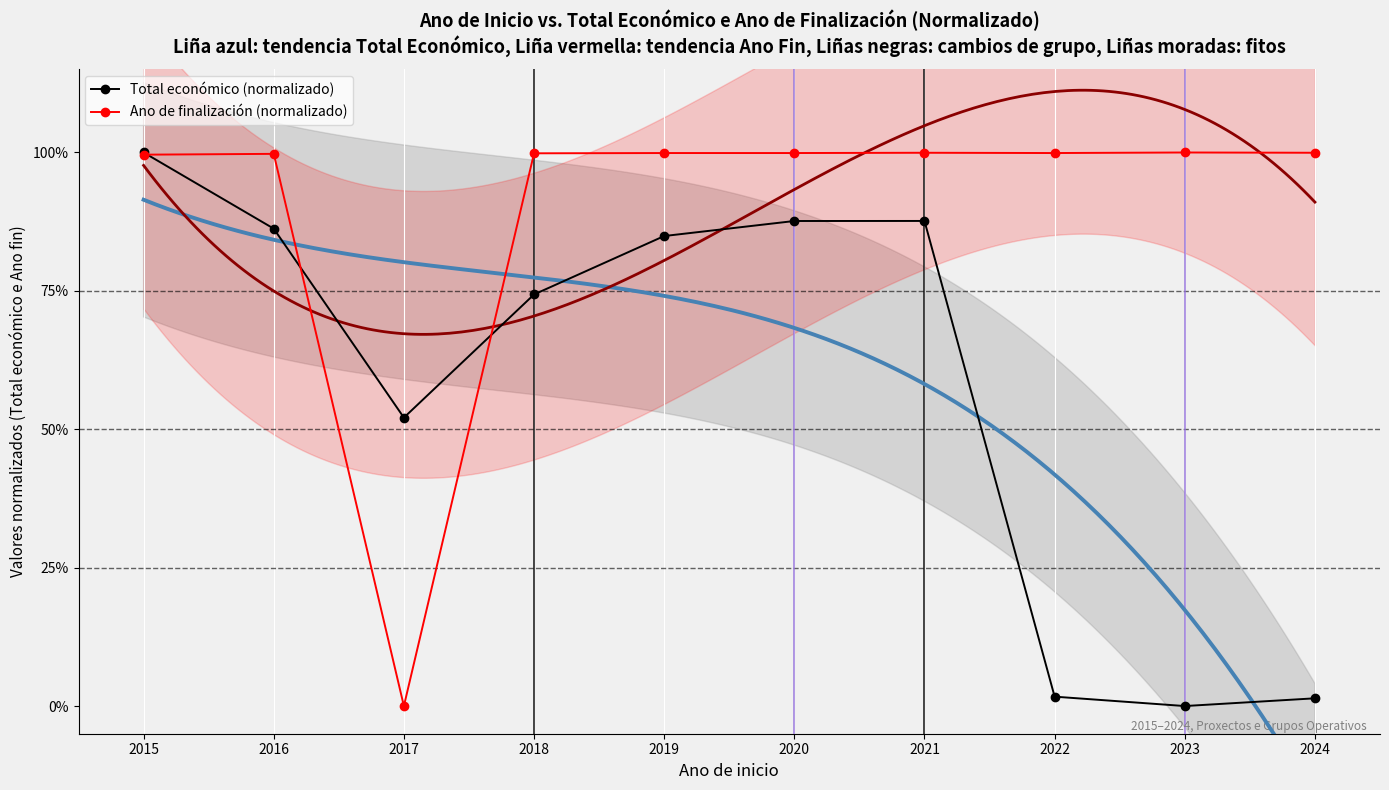

How many lines are shown in the chart?

2